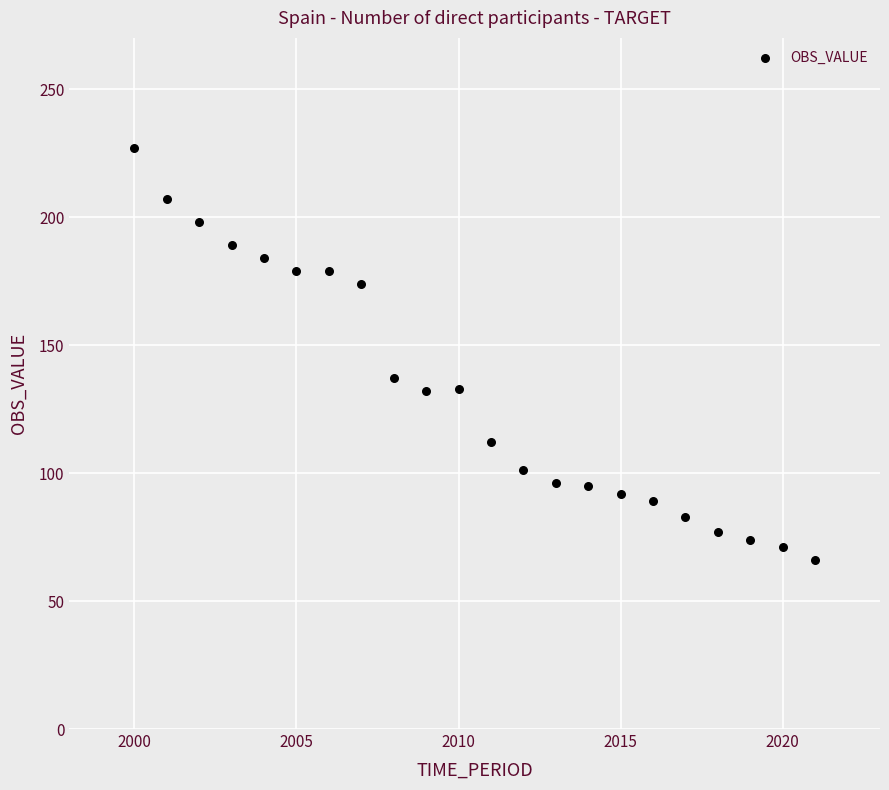

What Y value in the scatter plot is closest to 146?

137